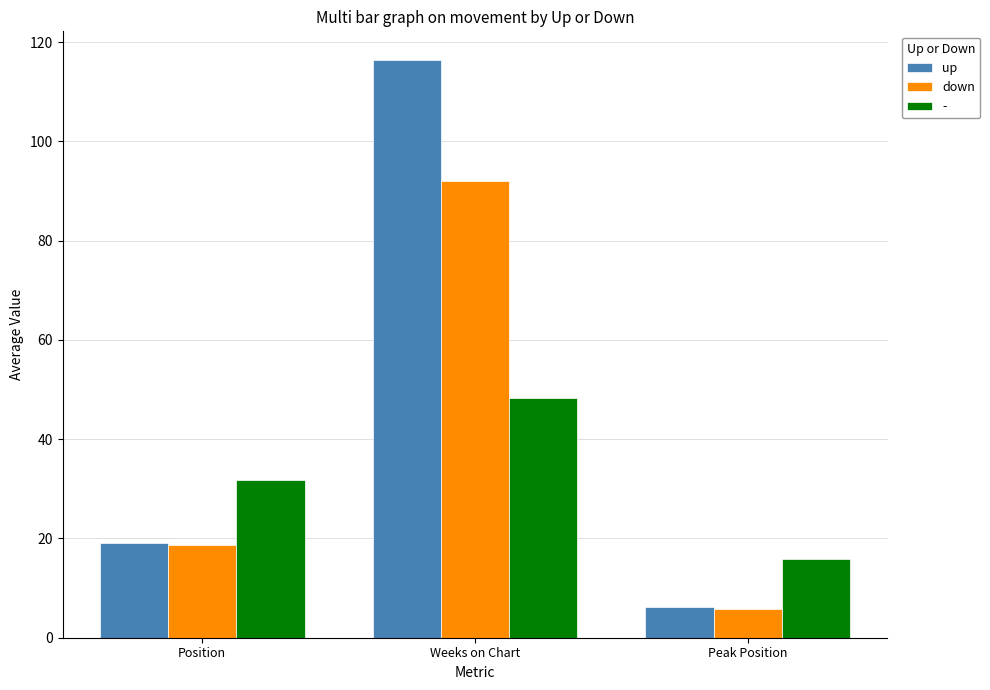

Which category has the lowest value in the down series?

Peak Position